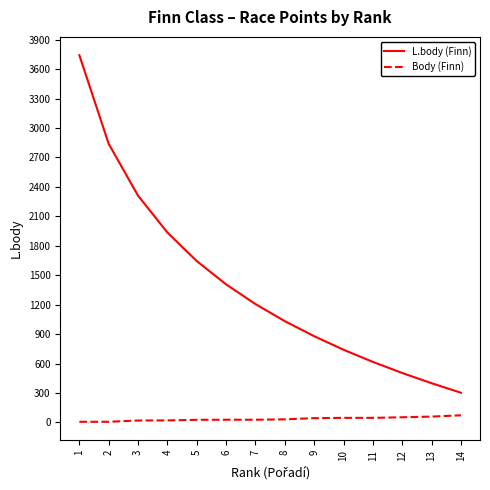

True or false: L.body (Finn) and Body (Finn) cross at least once.

False